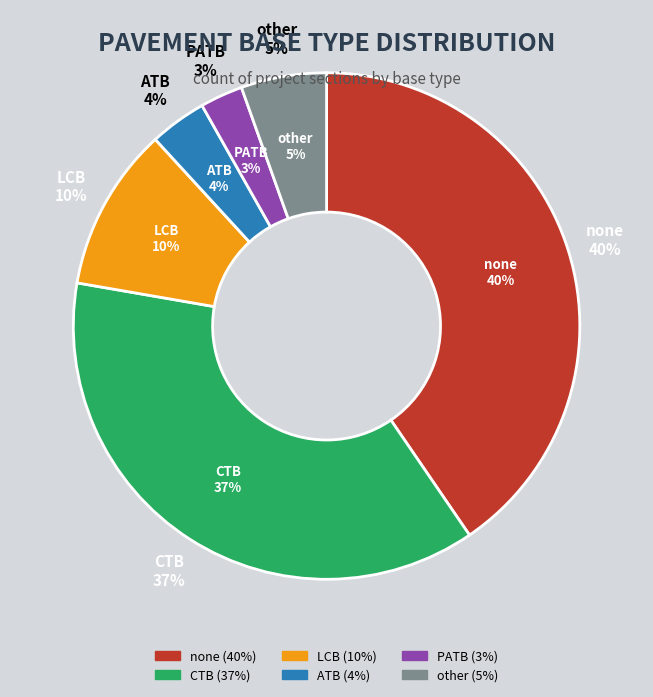

Does any single category account for the majority?

No